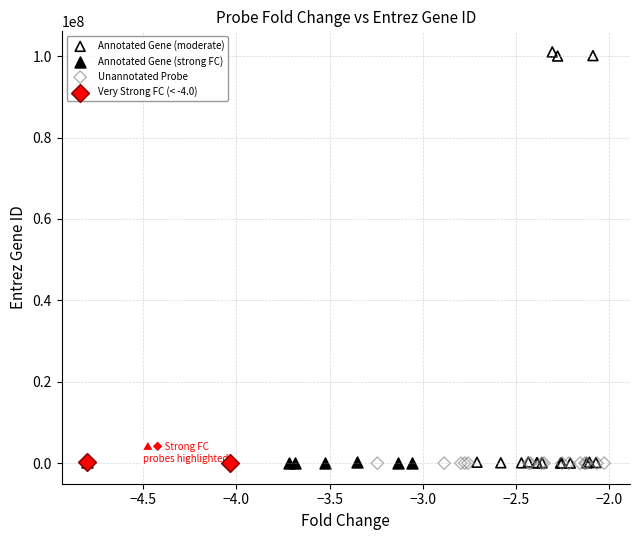

Which series contains the highest Y value?

Annotated Gene (moderate)